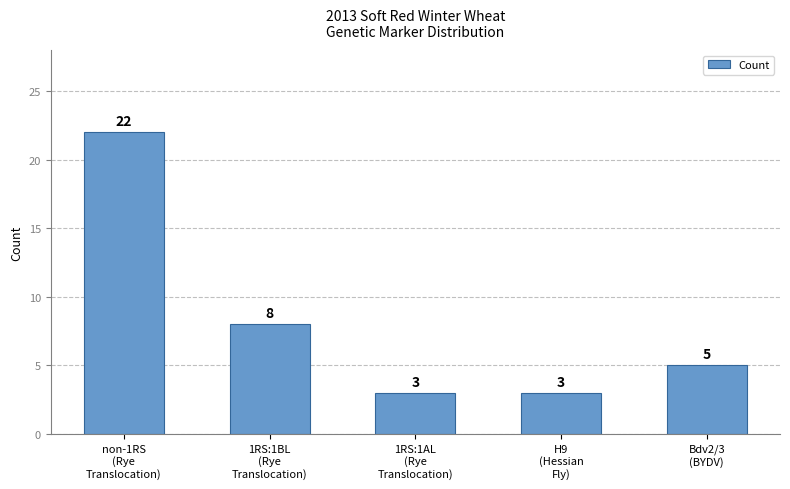

What is the difference between the maximum and second lowest values?

19